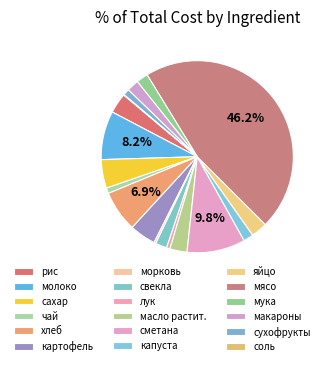

What is the largest slice in the pie chart?

мясо